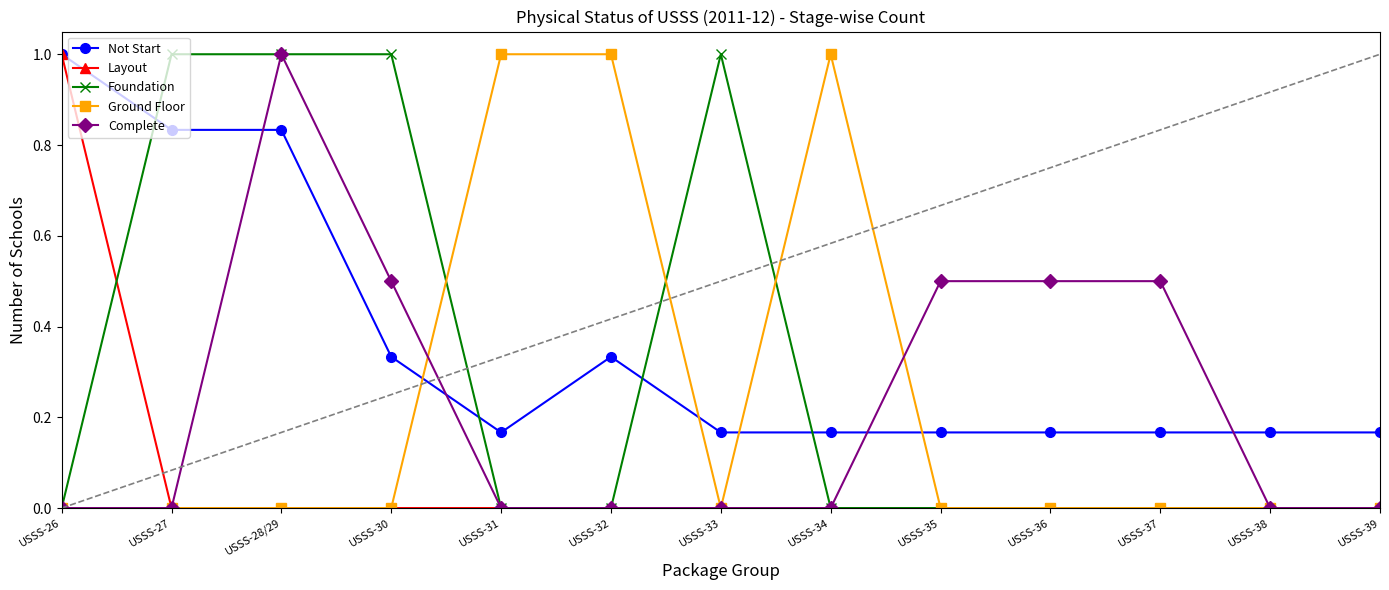

Is this an area chart (filled region under the line)?

No